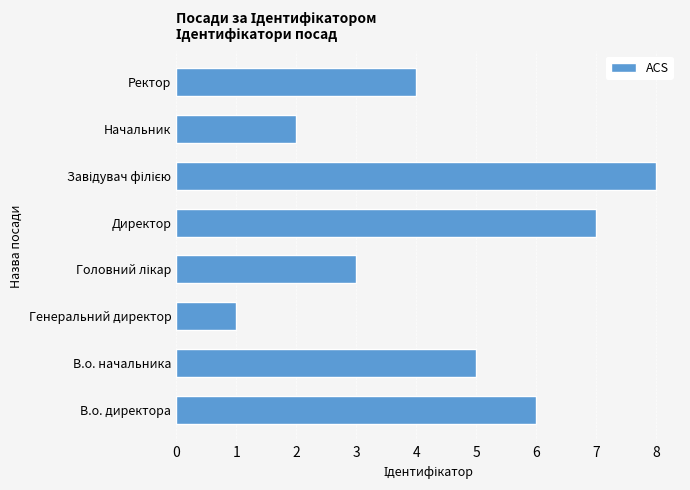

Does the chart contain any negative values?

No